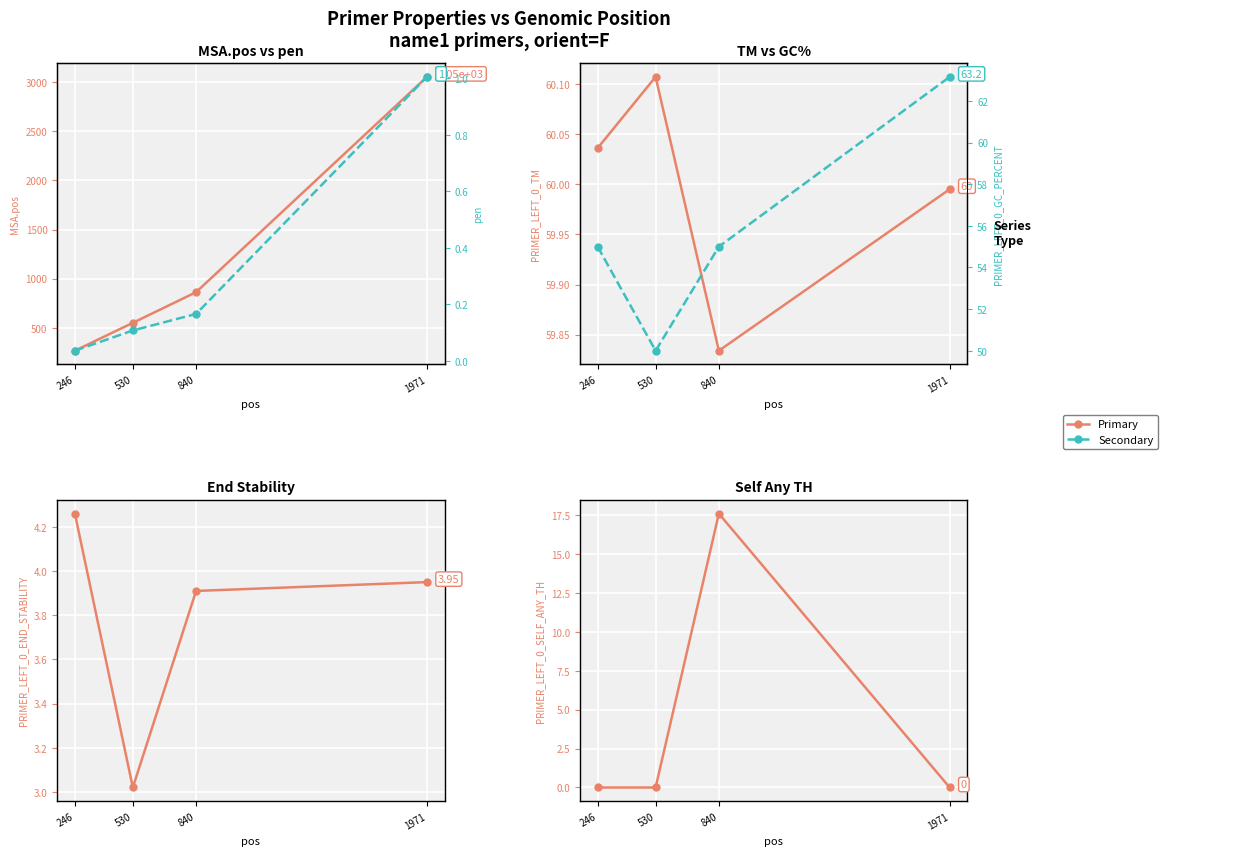

What is the average value of the pen series?

0.3